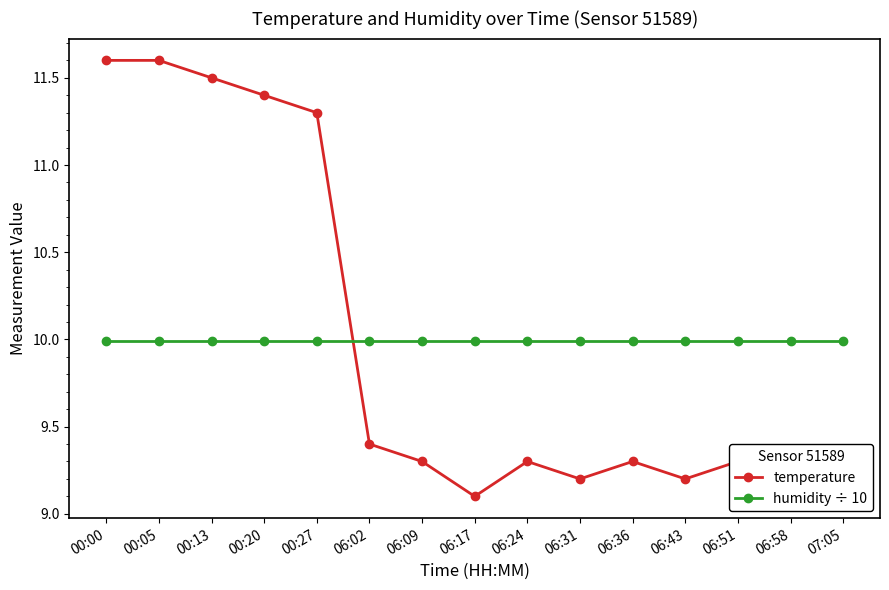

Is the value of temperature at 07:05 greater than the value of humidity ÷ 10 at 06:58?

No